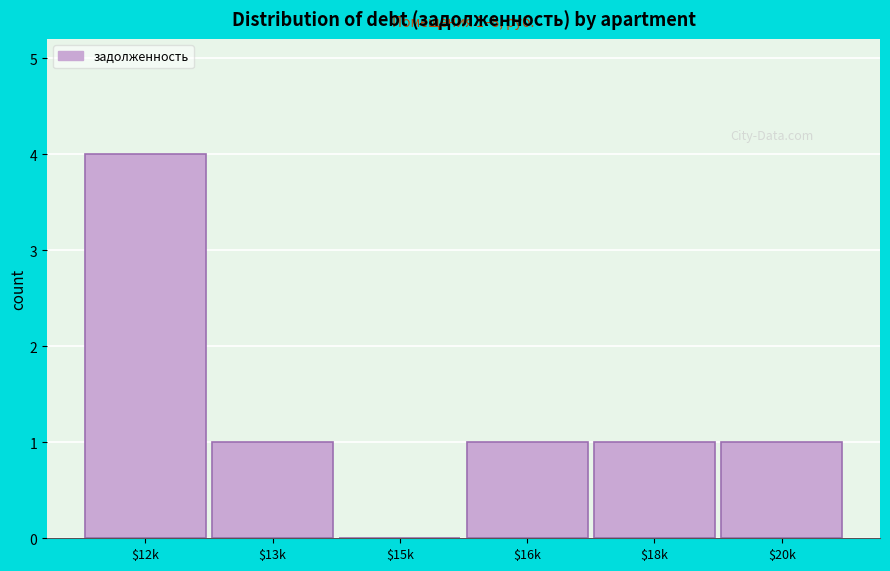

True or false: the data shows 0 at $13k.

False